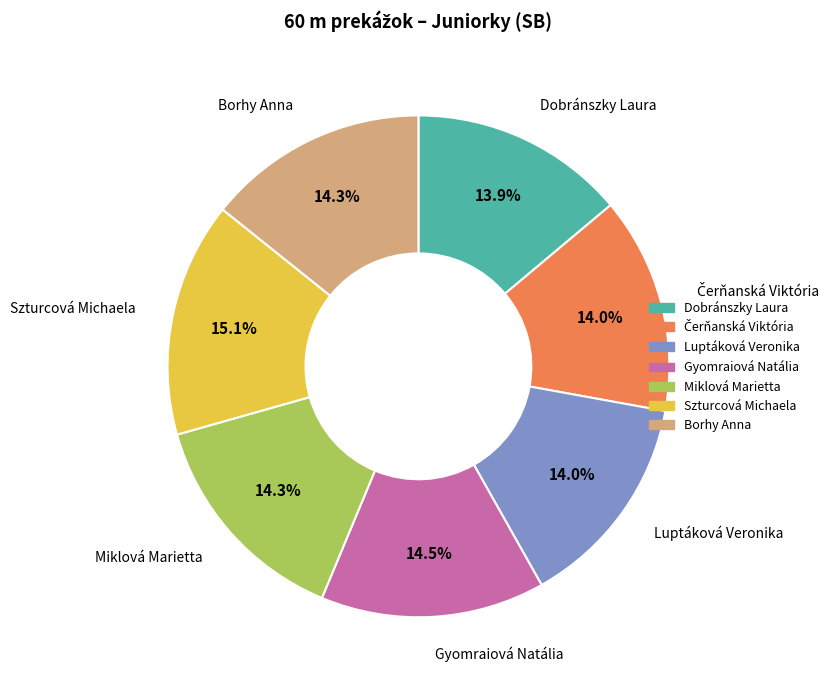

Does Borhy Anna represent more than half of the total?

No